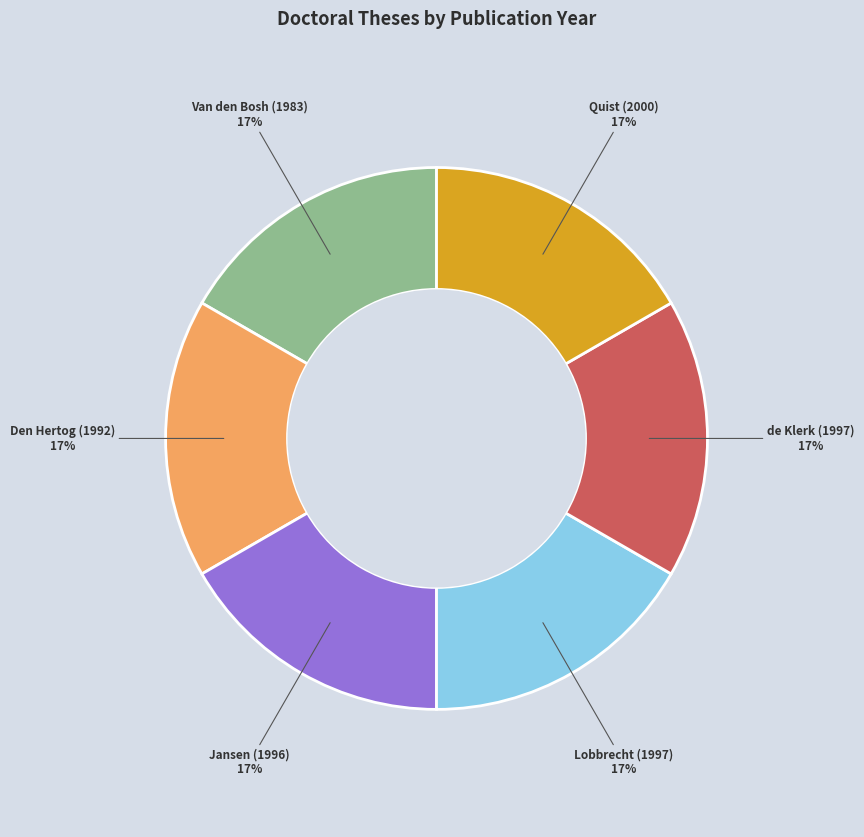

Does any single category account for the majority?

No